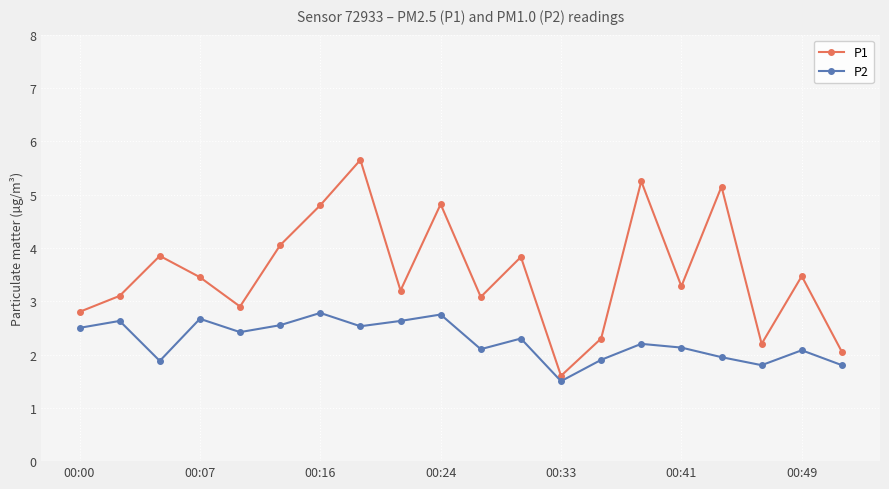

In P1, how many points are higher than both neighbors (excluding endpoints)?

7